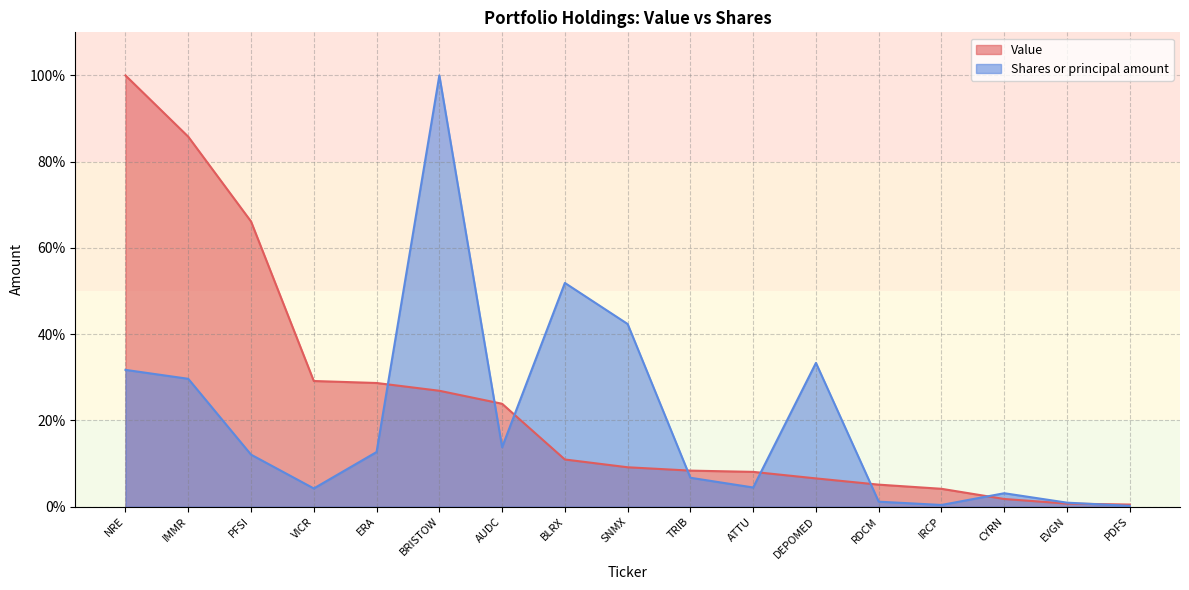

After their last crossing, which series has the higher values: Shares or principal amount or Value?

Value